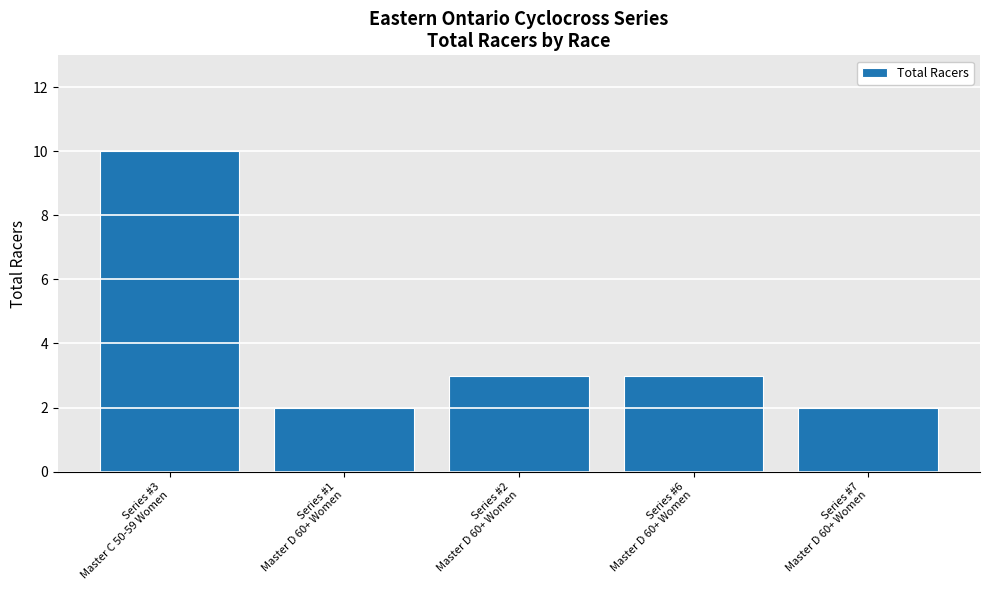

What is the maximum value shown in the chart?

10